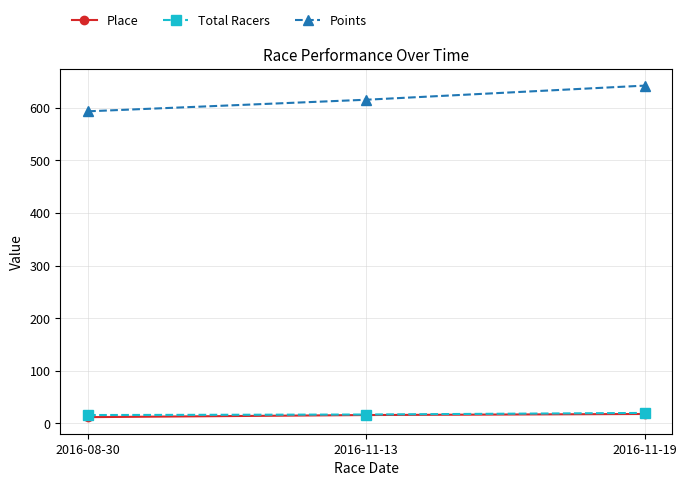

What is the difference between the maximum and minimum values in the Points series?

48.8